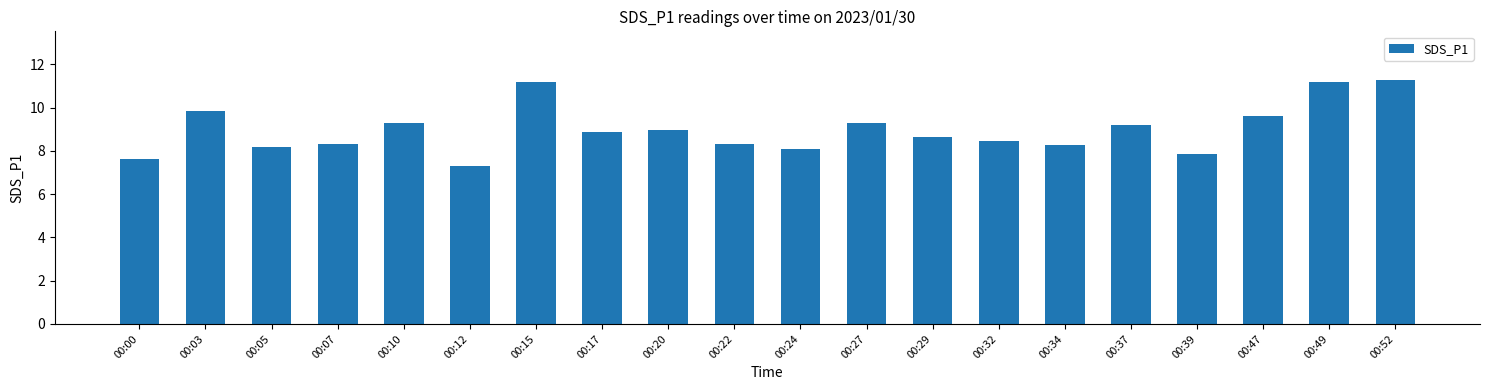

What is the minimum value shown in the chart?

7.3